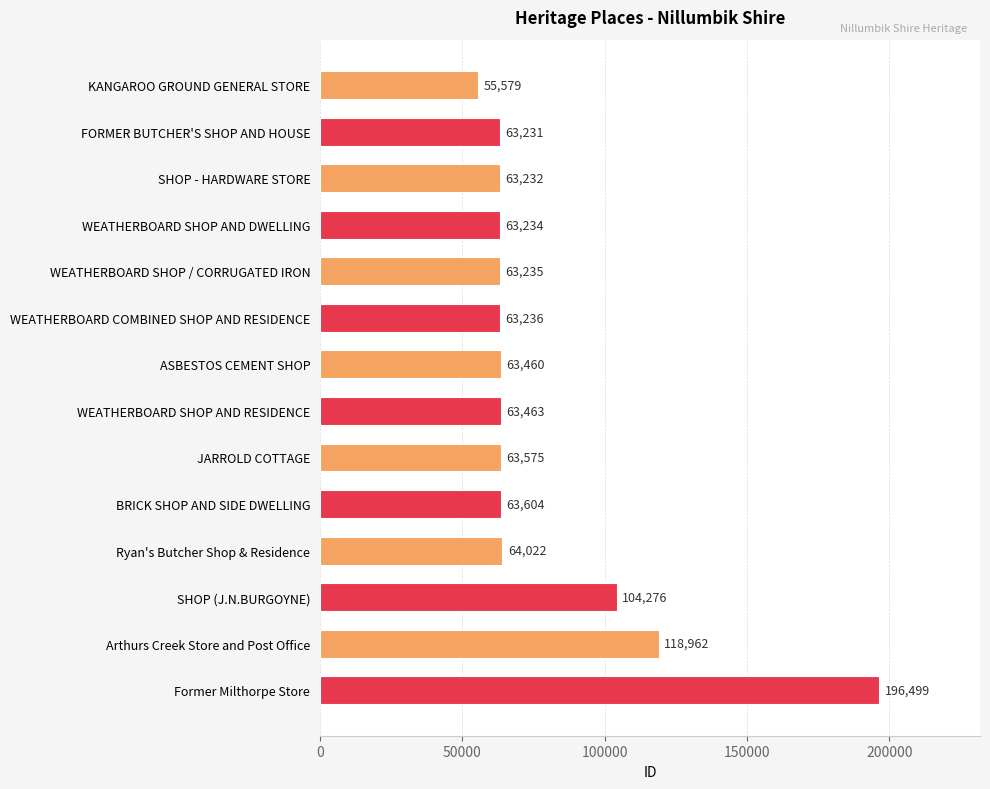

What is the difference between the maximum and minimum values?

140920